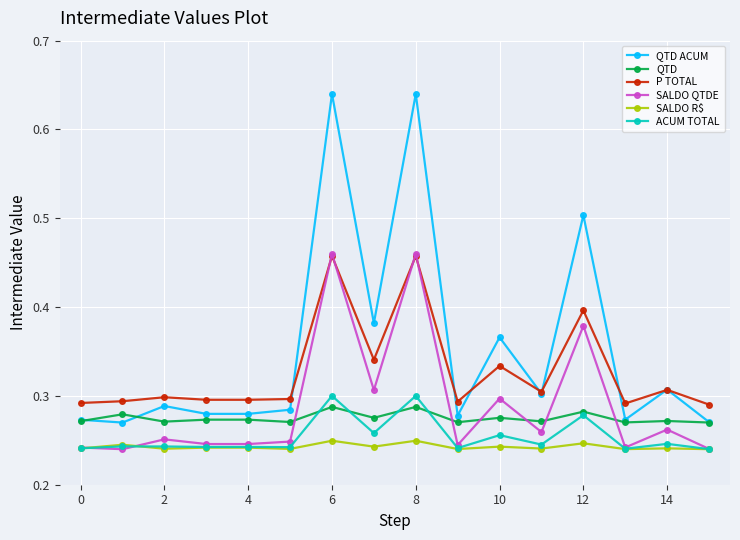

At how many categories does at least one series exceed 0?

16